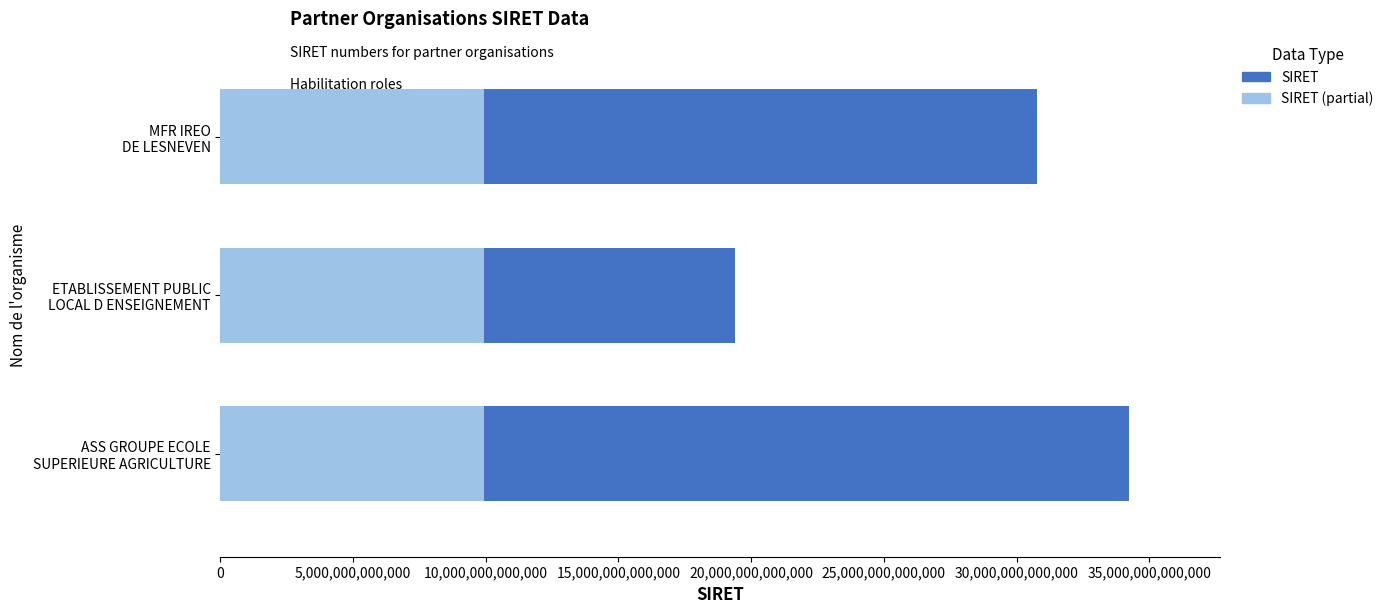

Count the number of categories in the chart.

3